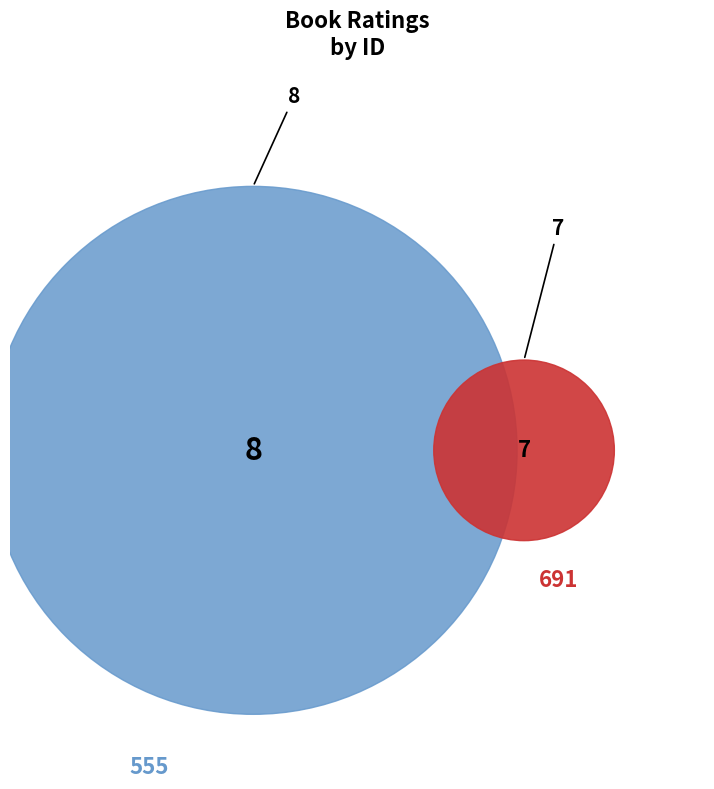

Is there a majority slice in this chart?

Yes